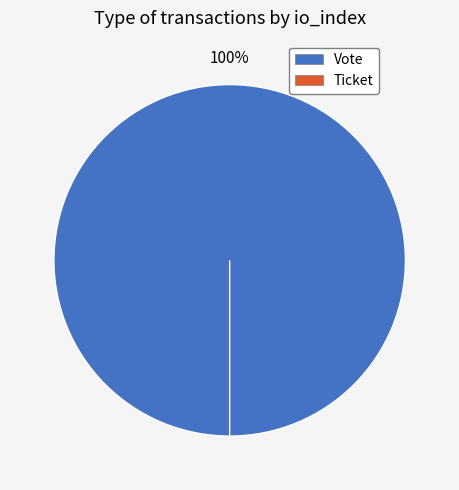

Rank the categories by value from highest to lowest.

Vote, Ticket